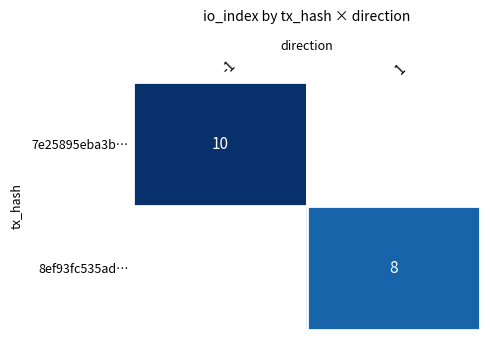

What is the maximum value shown in the chart?

10.0